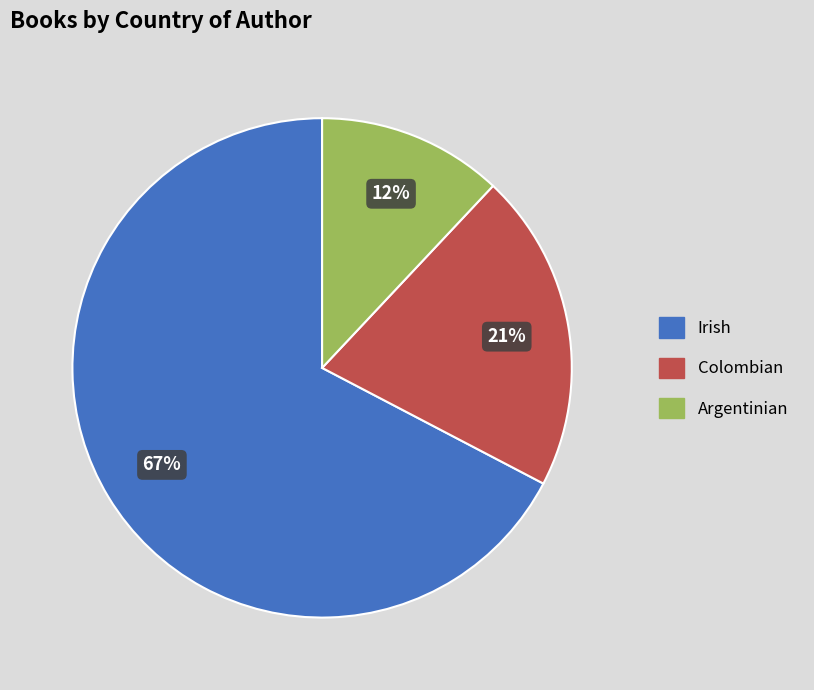

The Colombian slice represents 21% of the pie. True or false?

True